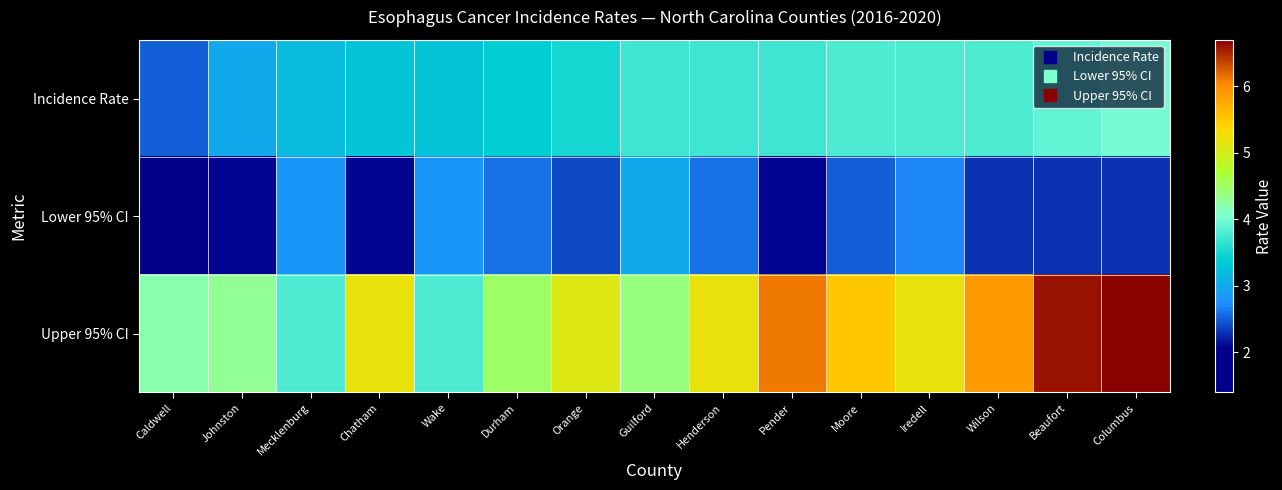

List the series in order of their peak value, lowest first.

Lower 95% CI, Incidence Rate, Upper 95% CI